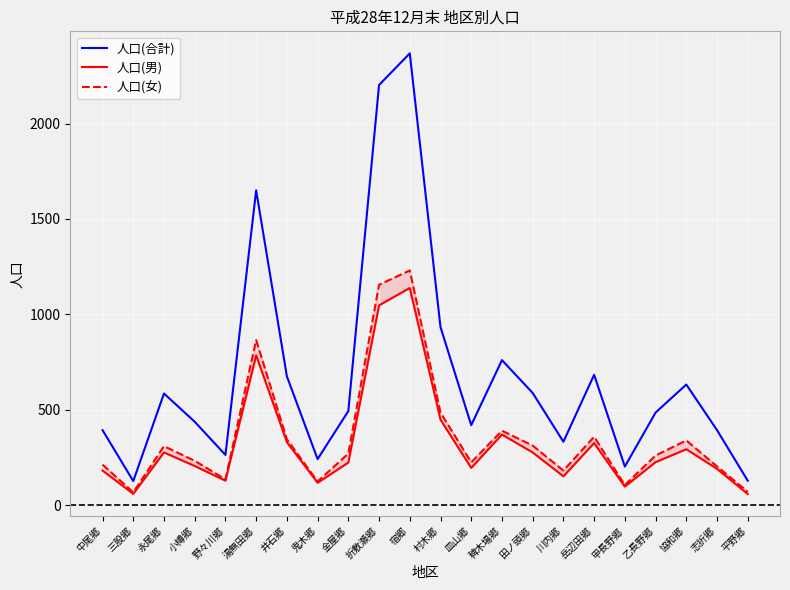

What is the label of the 11th point from the right?

村木郷